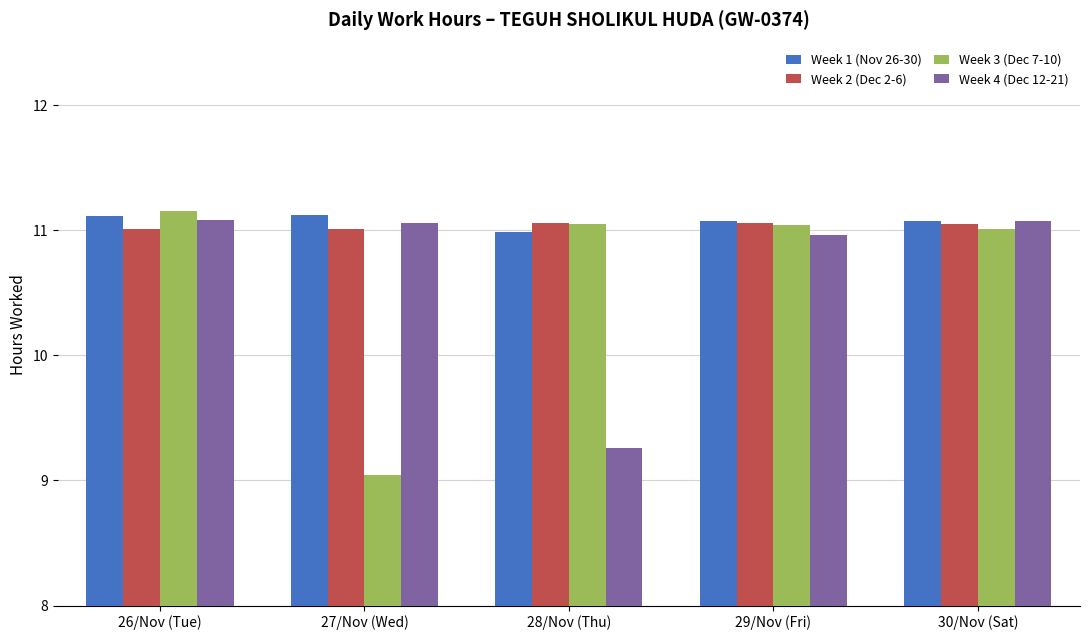

What is the difference between the Week 4 (Dec 12-21) values at 26/Nov (Tue) and 28/Nov (Thu)?

1.8